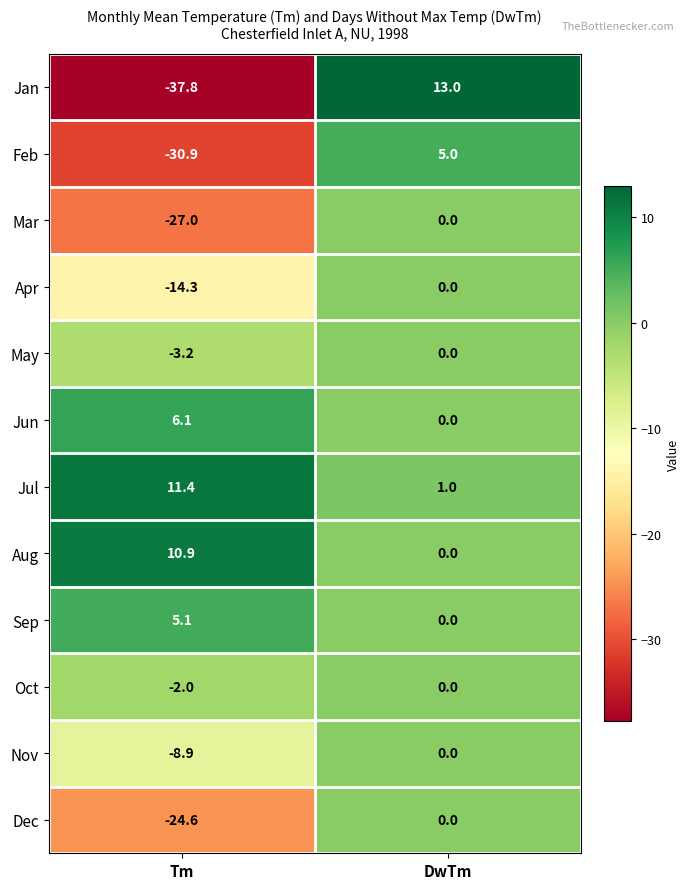

What is the sum of all Feb values?

-25.9